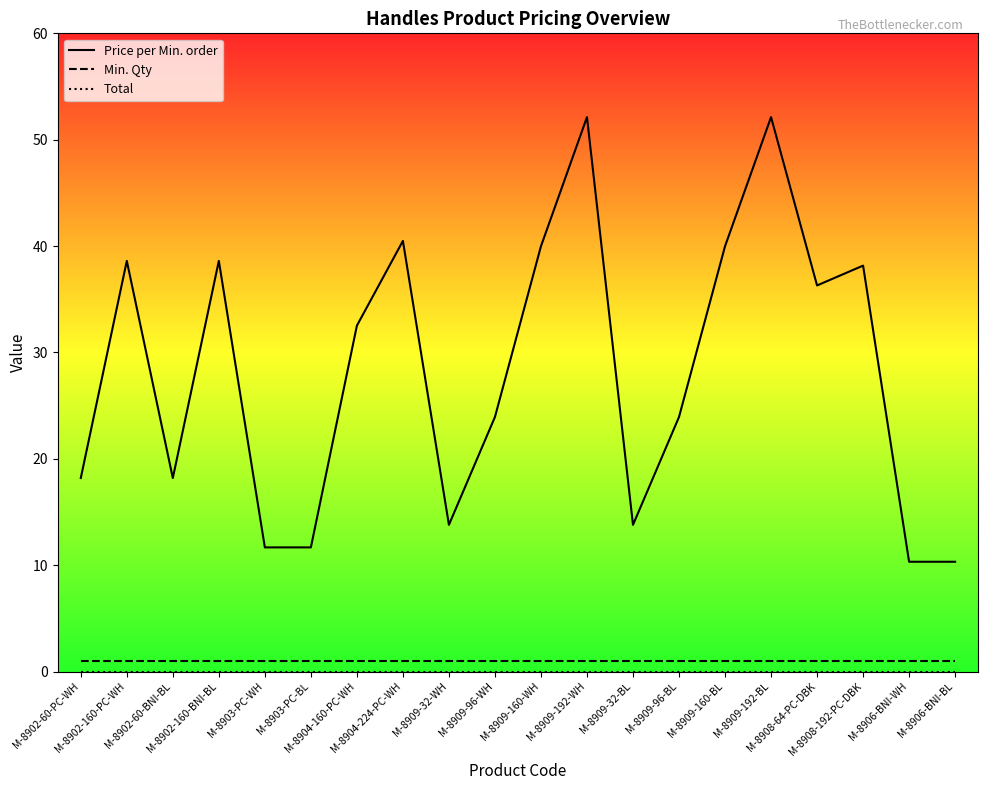

Reading left to right, extract all data points from this chart.

Price per Min. order: M-8902-60-PC-WH=18.2	M-8902-160-PC-WH=38.6	M-8902-60-BNI-BL=18.2	M-8902-160-BNI-BL=38.6	M-8903-PC-WH=11.7	M-8903-PC-BL=11.7	M-8904-160-PC-WH=32.5	M-8904-224-PC-WH=40.5	M-8909-32-WH=13.8	M-8909-96-WH=23.9	M-8909-160-WH=40.0	M-8909-192-WH=52.1	M-8909-32-BL=13.8	M-8909-96-BL=23.9	M-8909-160-BL=40.0	M-8909-192-BL=52.1	M-8908-64-PC-DBK=36.3	M-8908-192-PC-DBK=38.2	M-8906-BNI-WH=10.3	M-8906-BNI-BL=10.3
Min. Qty: M-8902-60-PC-WH=1.0	M-8902-160-PC-WH=1.0	M-8902-60-BNI-BL=1.0	M-8902-160-BNI-BL=1.0	M-8903-PC-WH=1.0	M-8903-PC-BL=1.0	M-8904-160-PC-WH=1.0	M-8904-224-PC-WH=1.0	M-8909-32-WH=1.0	M-8909-96-WH=1.0	M-8909-160-WH=1.0	M-8909-192-WH=1.0	M-8909-32-BL=1.0	M-8909-96-BL=1.0	M-8909-160-BL=1.0	M-8909-192-BL=1.0	M-8908-64-PC-DBK=1.0	M-8908-192-PC-DBK=1.0	M-8906-BNI-WH=1.0	M-8906-BNI-BL=1.0
Total: M-8902-60-PC-WH=0.0	M-8902-160-PC-WH=0.0	M-8902-60-BNI-BL=0.0	M-8902-160-BNI-BL=0.0	M-8903-PC-WH=0.0	M-8903-PC-BL=0.0	M-8904-160-PC-WH=0.0	M-8904-224-PC-WH=0.0	M-8909-32-WH=0.0	M-8909-96-WH=0.0	M-8909-160-WH=0.0	M-8909-192-WH=0.0	M-8909-32-BL=0.0	M-8909-96-BL=0.0	M-8909-160-BL=0.0	M-8909-192-BL=0.0	M-8908-64-PC-DBK=0.0	M-8908-192-PC-DBK=0.0	M-8906-BNI-WH=0.0	M-8906-BNI-BL=0.0